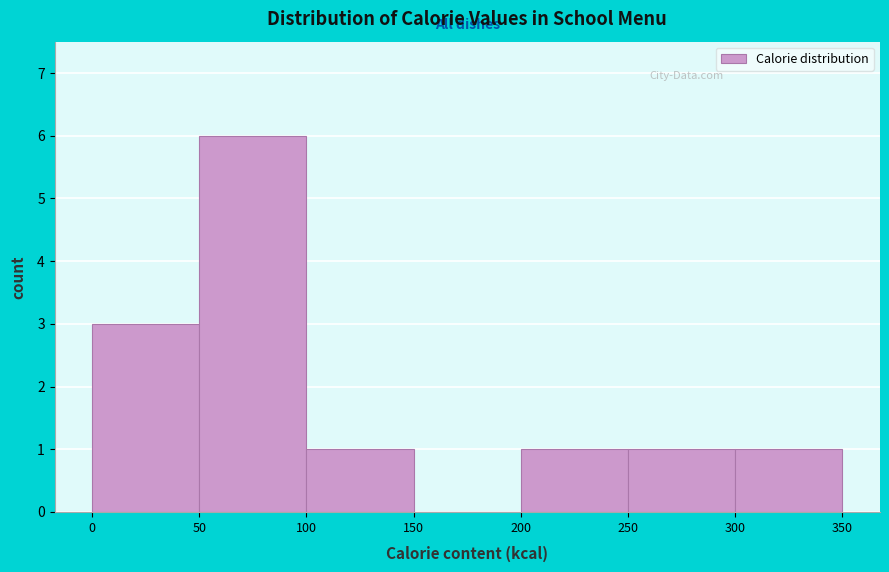

Which range on the x-axis has the tallest bar?

50 to 100